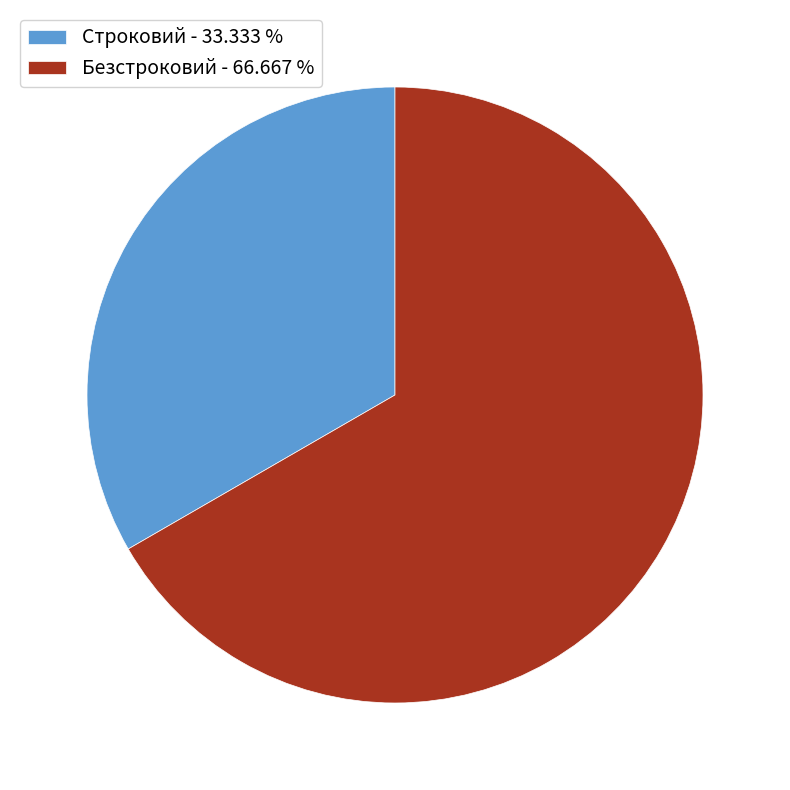

Combined, do Безстроковий - 66.667 % and Строковий - 33.333 % account for over 50%?

Yes